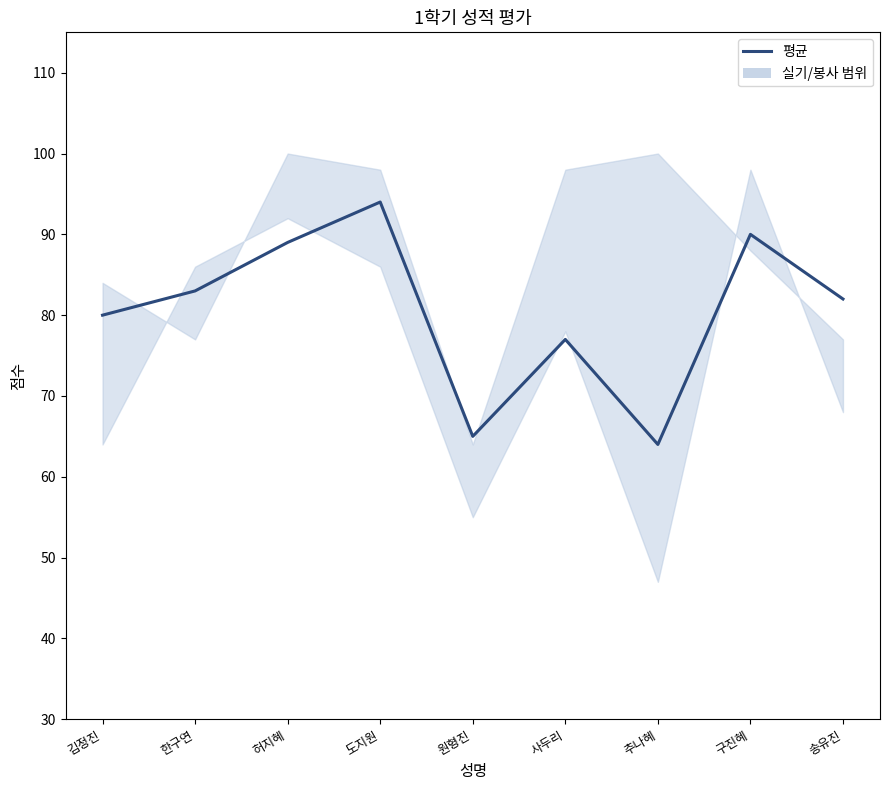

How many points are lower than both their immediate neighbors (excluding endpoints)?

2